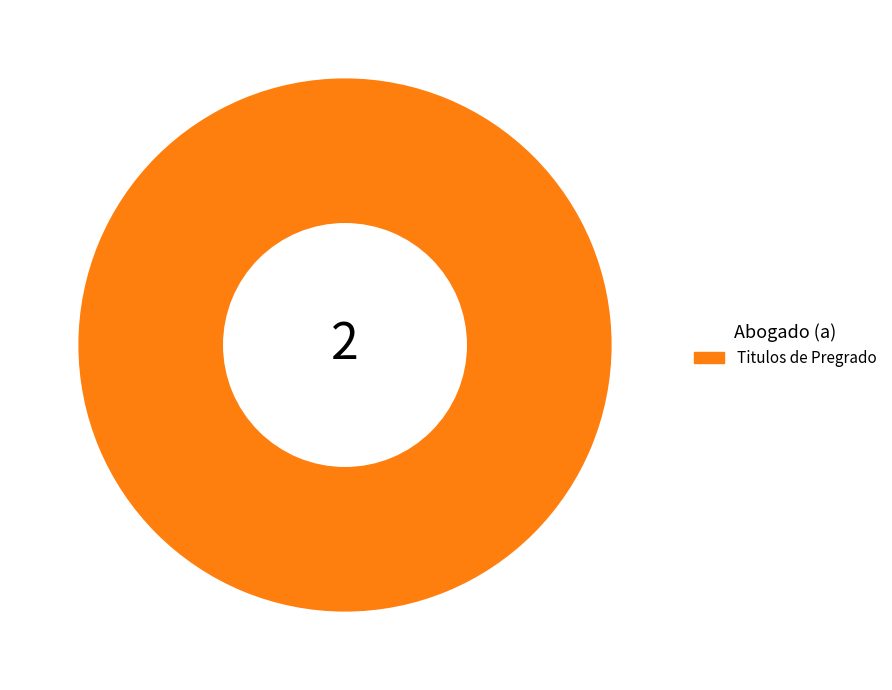

Does any single category account for the majority?

Yes